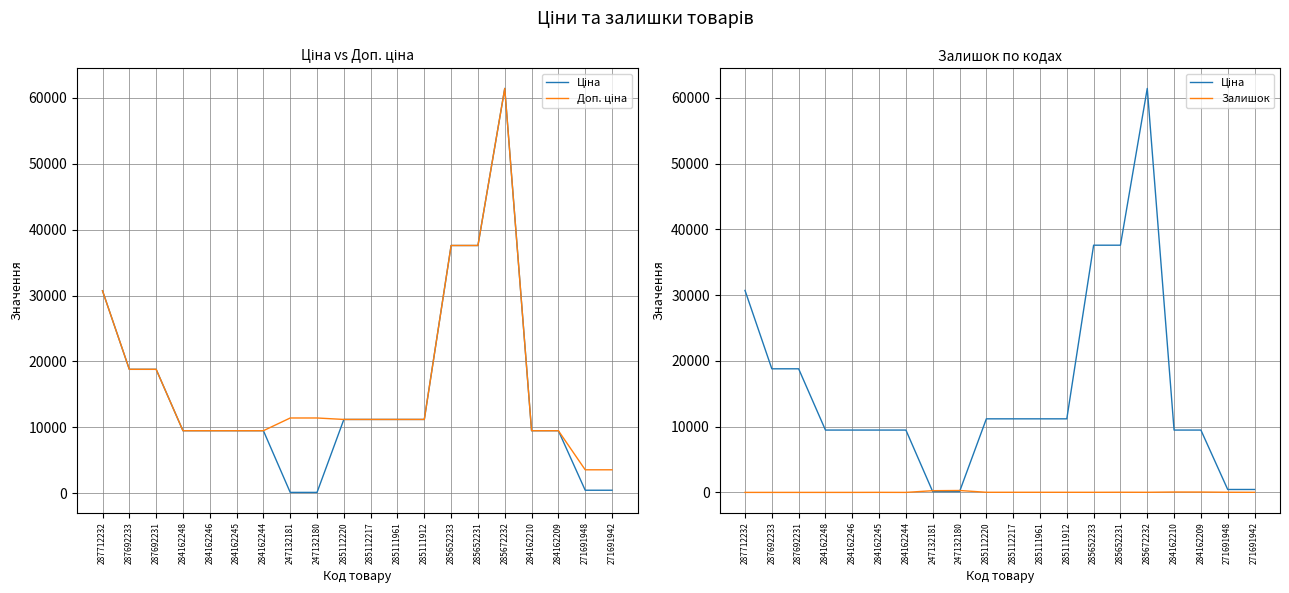

What is the difference between the Ціна values at 287712232 and 285111912?

19529.0